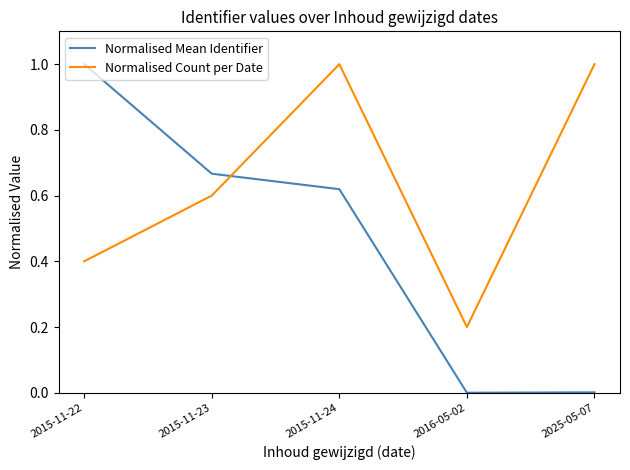

At which category is the sum across all series the highest?

2015-11-24